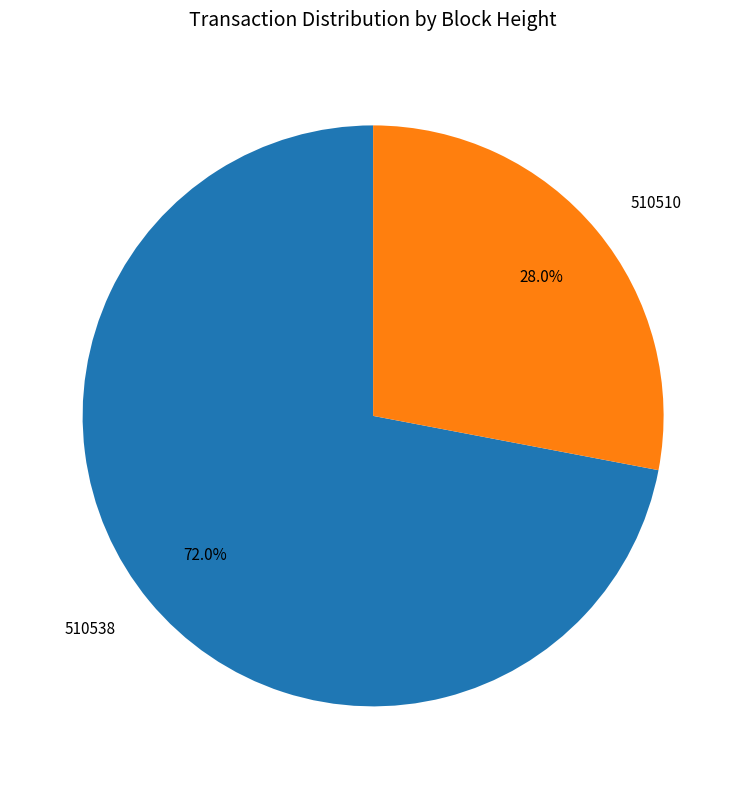

How many slices are in this pie chart?

2